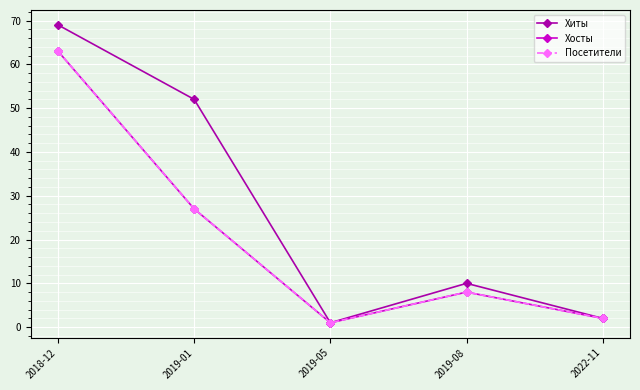

What is the minimum value shown in the chart?

1